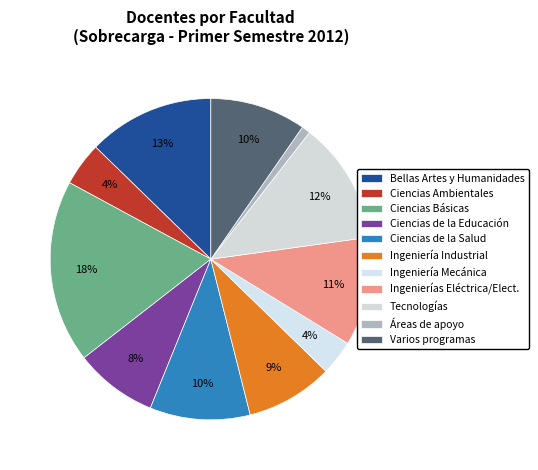

Which category has the smallest portion of the pie?

Áreas de apoyo